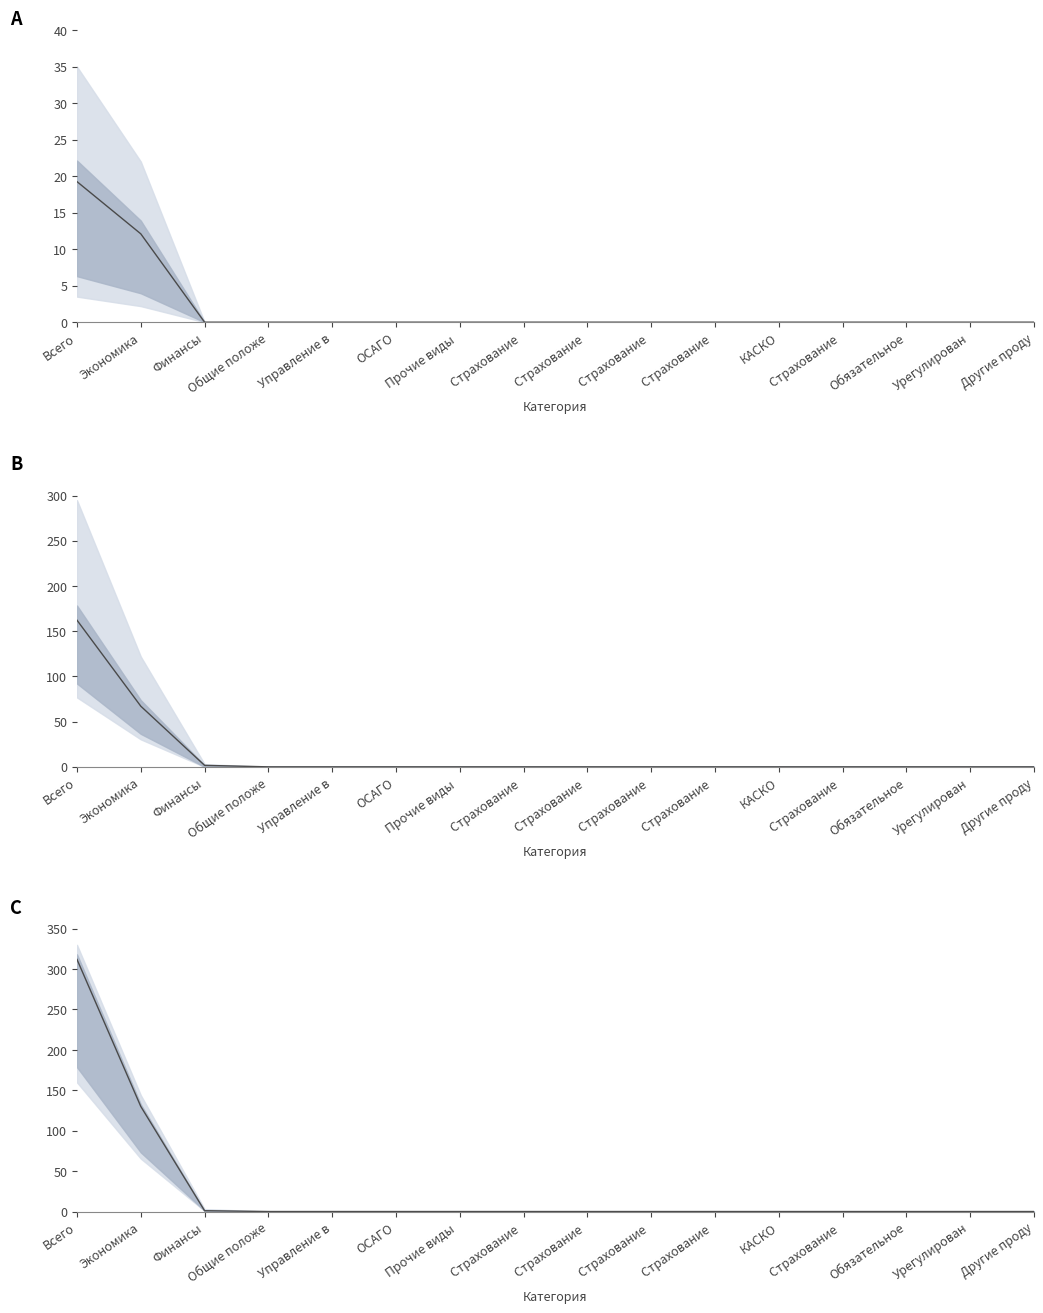

How many intersections are there between Удовлетворено (центр) and МО+ГП (центр)?

1